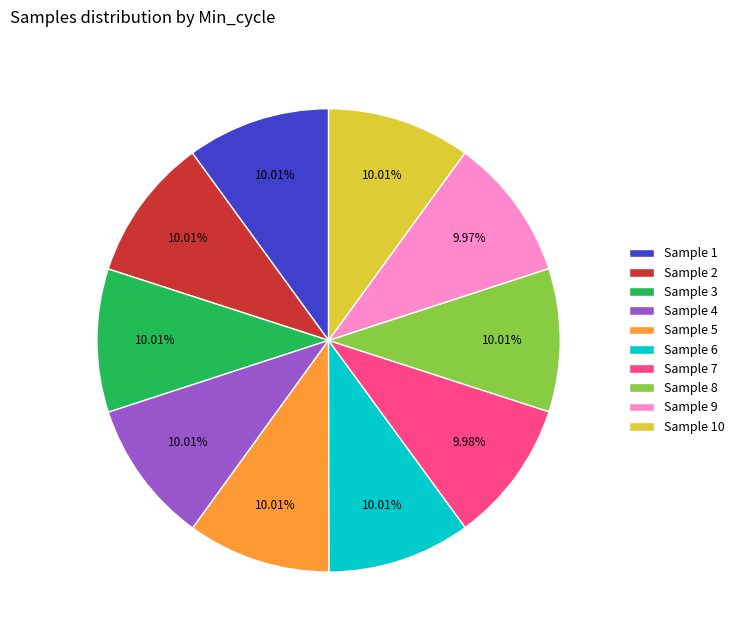

Combined, do Sample 4 and Sample 2 account for over 50%?

No